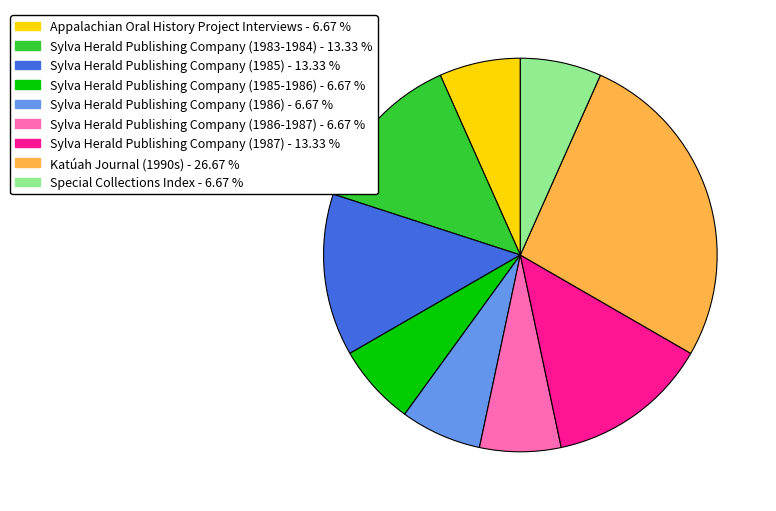

Between Appalachian Oral History Project Interviews - 6.67 % and Sylva Herald Publishing Company (1983-1984) - 13.33 %, which is larger?

Sylva Herald Publishing Company (1983-1984) - 13.33 %